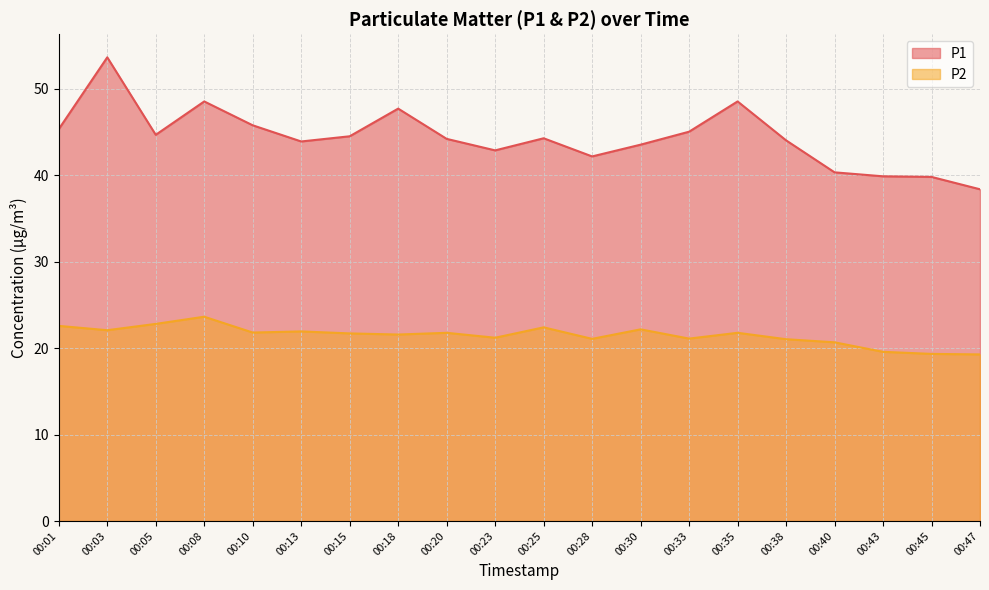

What is the difference between the highest and lowest values at 00:30?

21.4